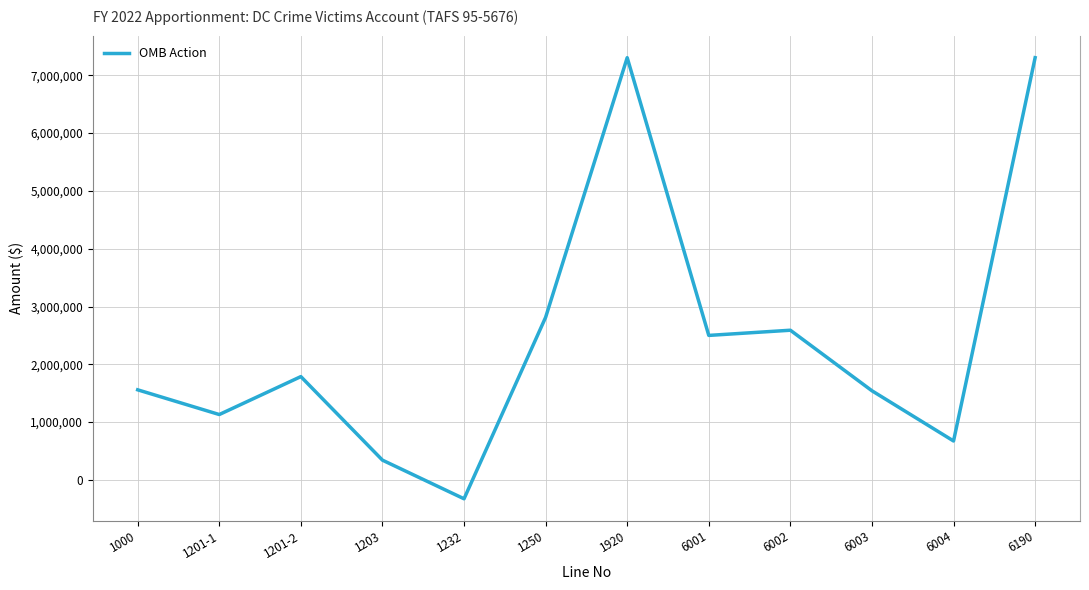

Between 6001 and 6004, which is larger?

6001